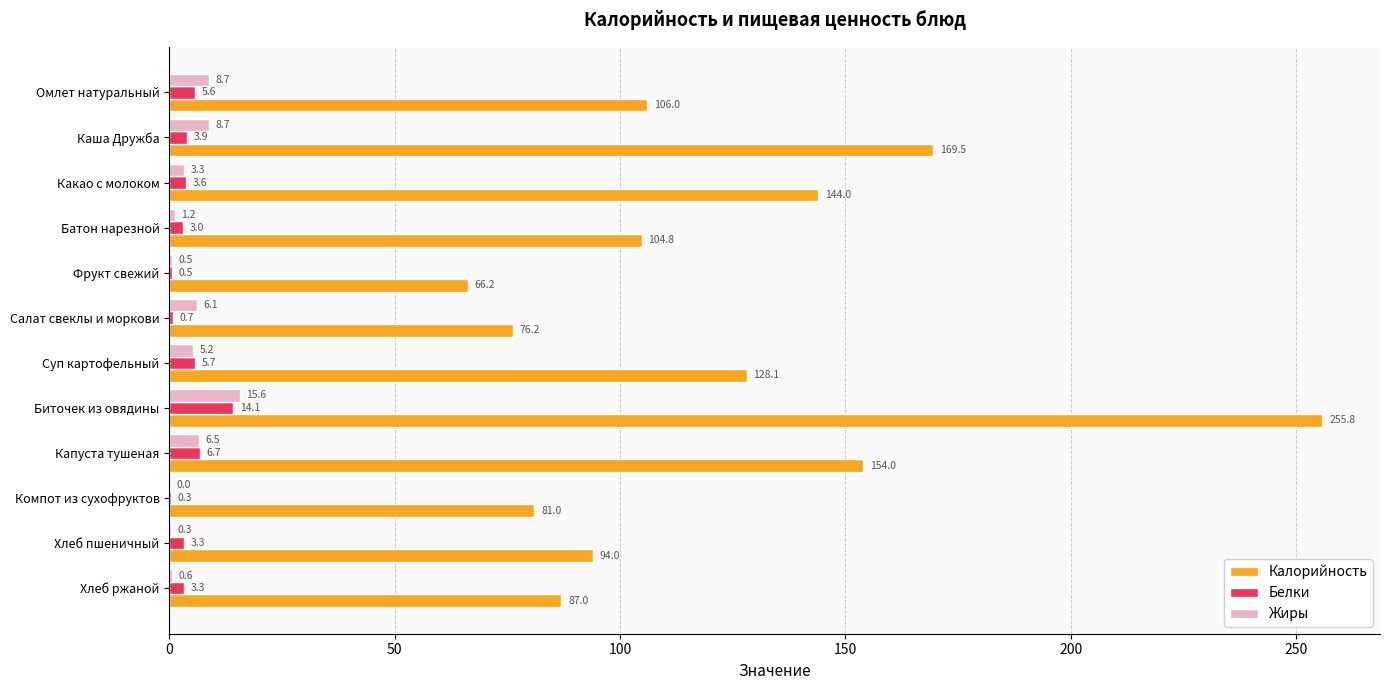

Which series changed the most between Каша Дружба and Капуста тушеная?

Калорийность